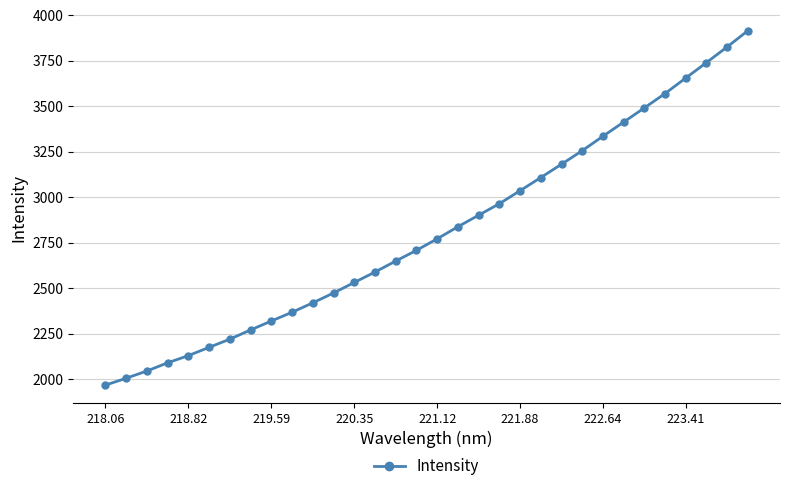

What is the value of the 19th point from the left?

2902.0